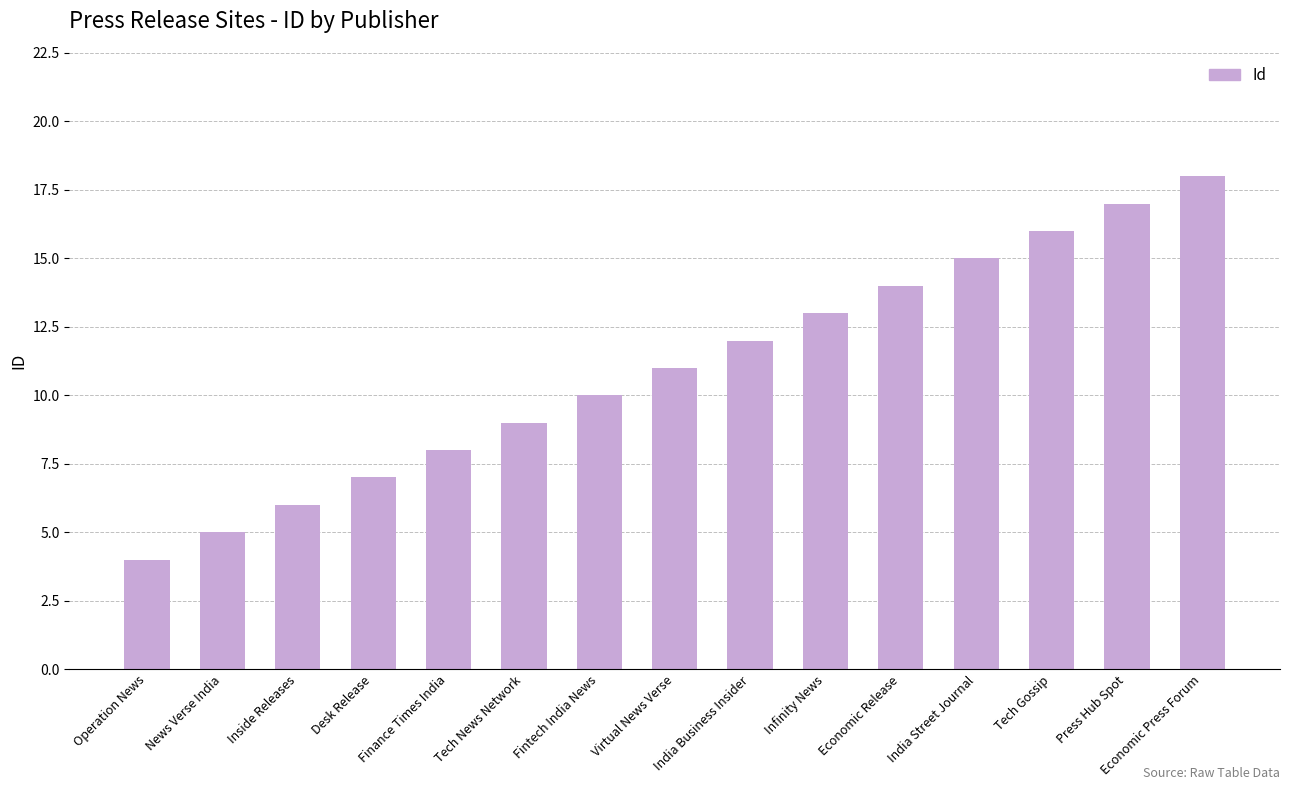

Reading right to left, transcribe all the data shown in this chart.

18	17	16	15	14	13	12	11	10	9	8	7	6	5	4